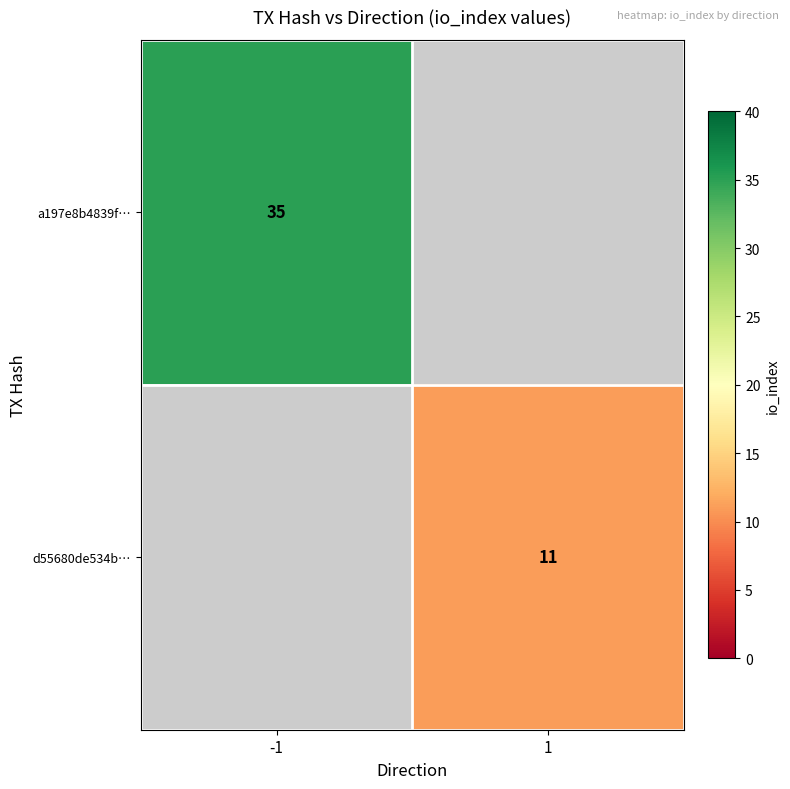

Which label corresponds to the smallest value in the chart?

1